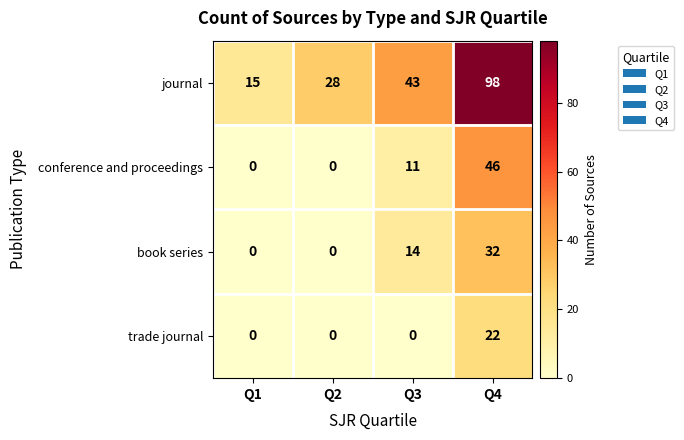

Which series has the largest range (max minus min)?

journal